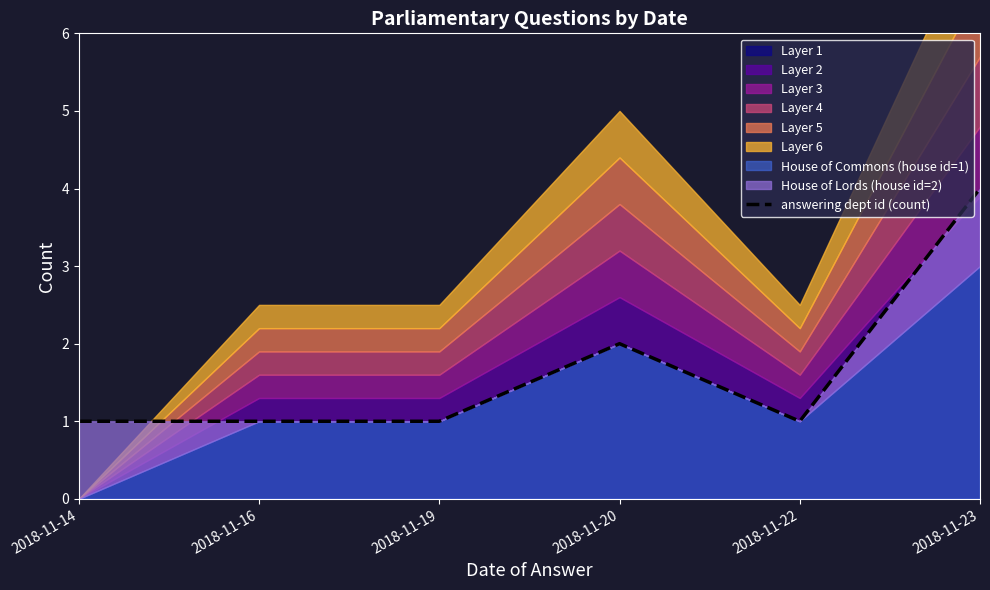

At which label is the value closest to 2?

2018-11-20